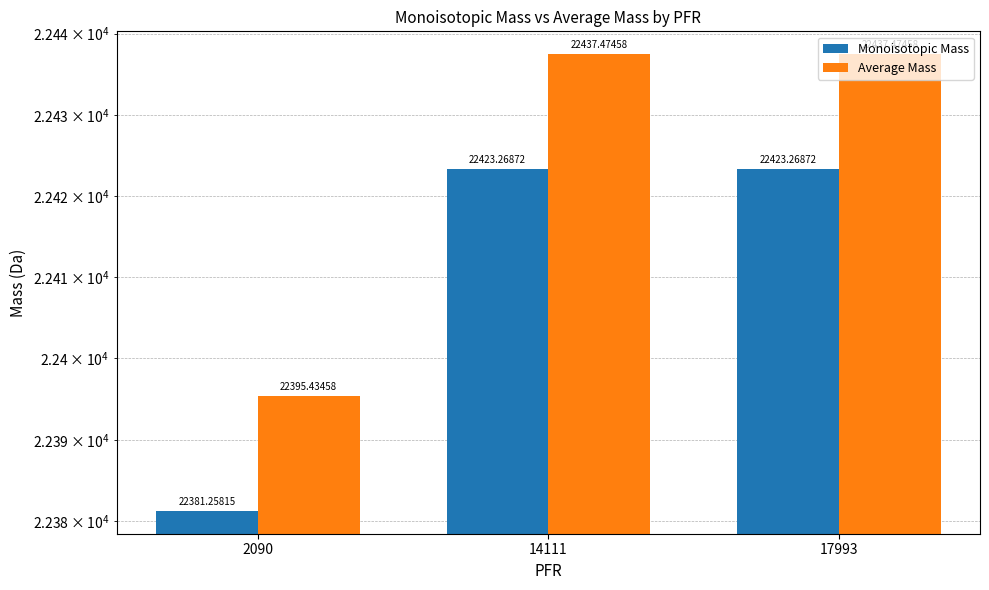

What is the sum of the Average Mass values at 2090 and 17993?

44832.9